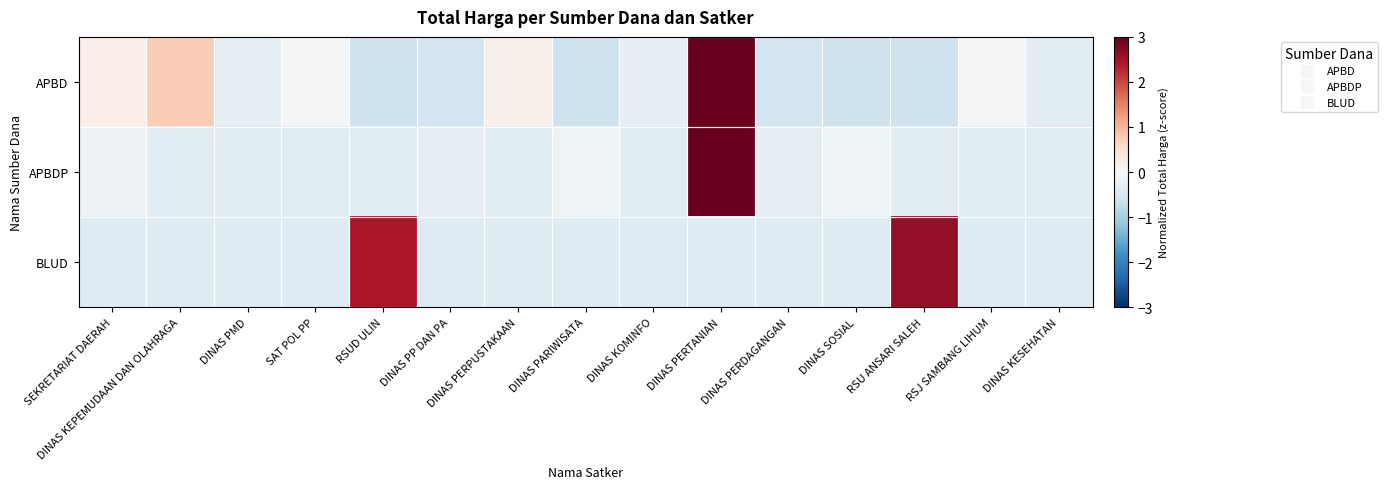

At how many categories does at least one series exceed 2?

3